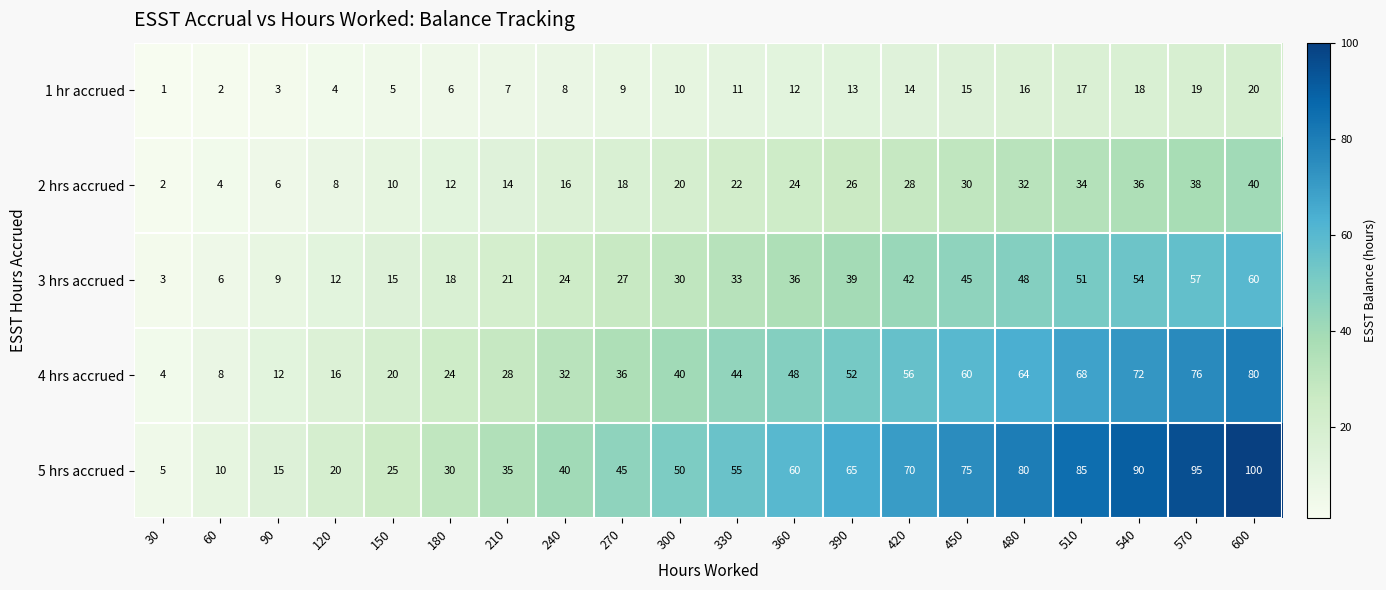

True or false: 5 hrs accrued has a value of 20 at 270.

False